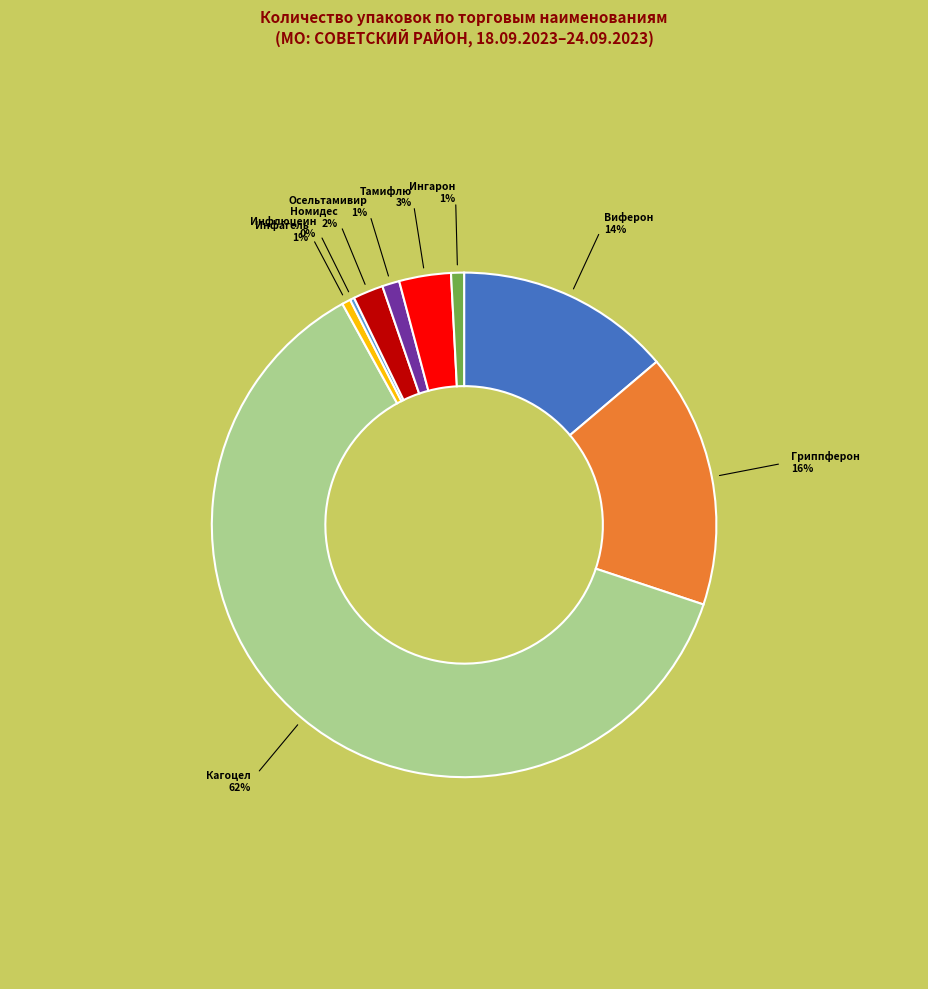

Is there a majority slice in this chart?

Yes